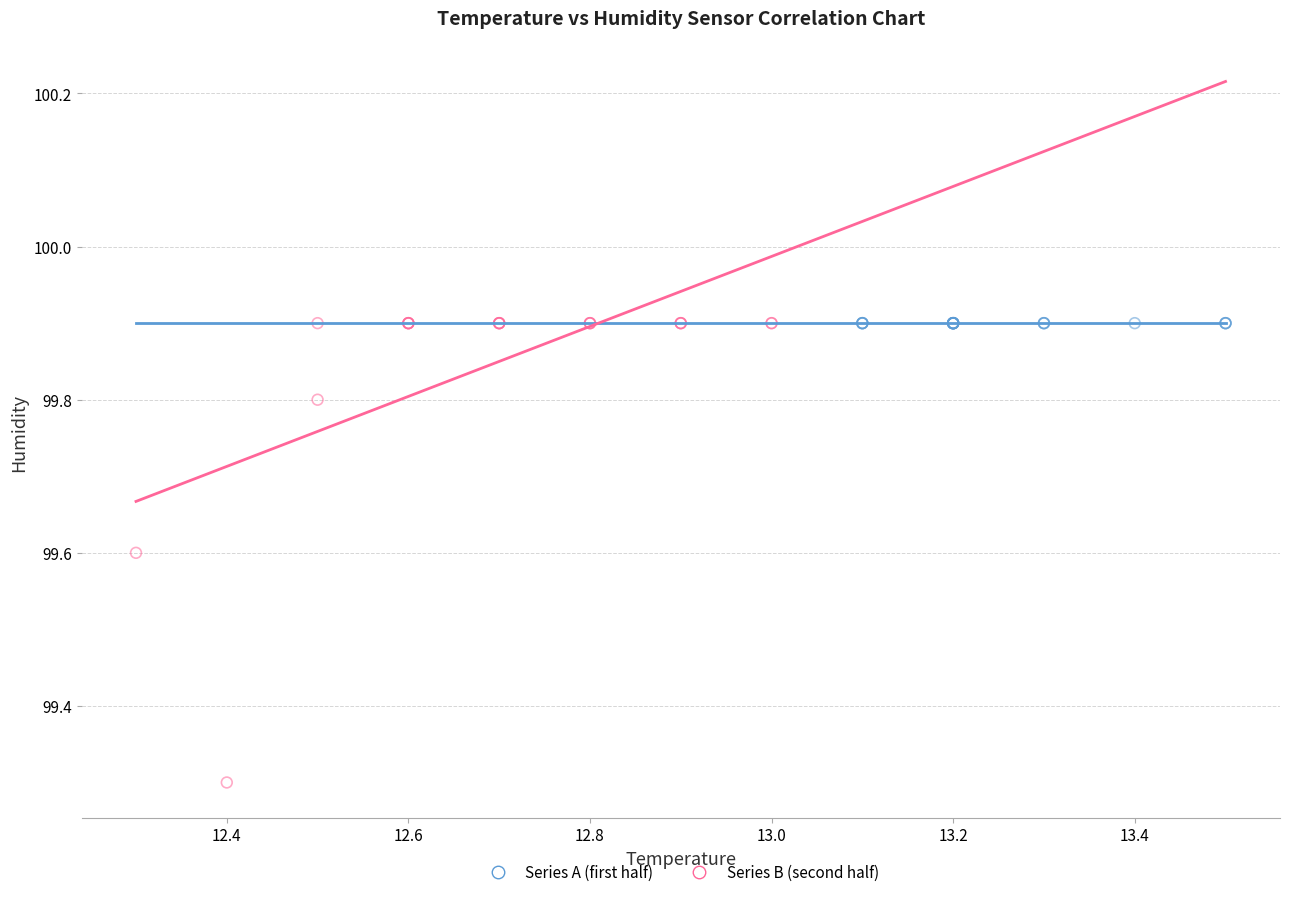

Which series contains the lowest Y value?

Series B (second half)